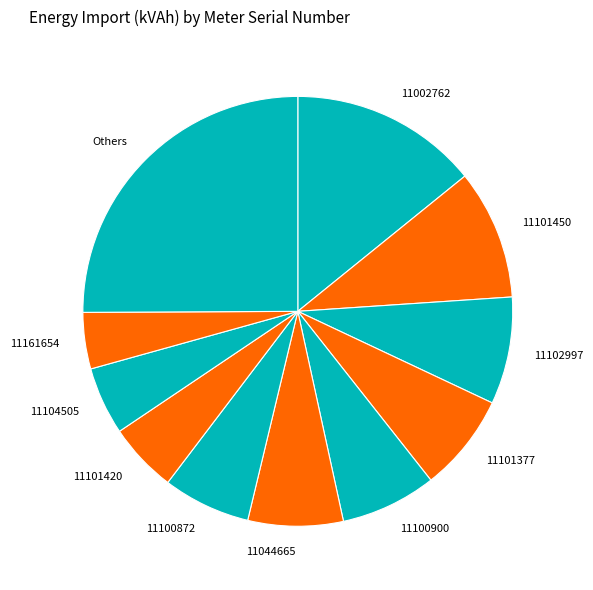

What is the smallest slice in the pie chart?

11161654